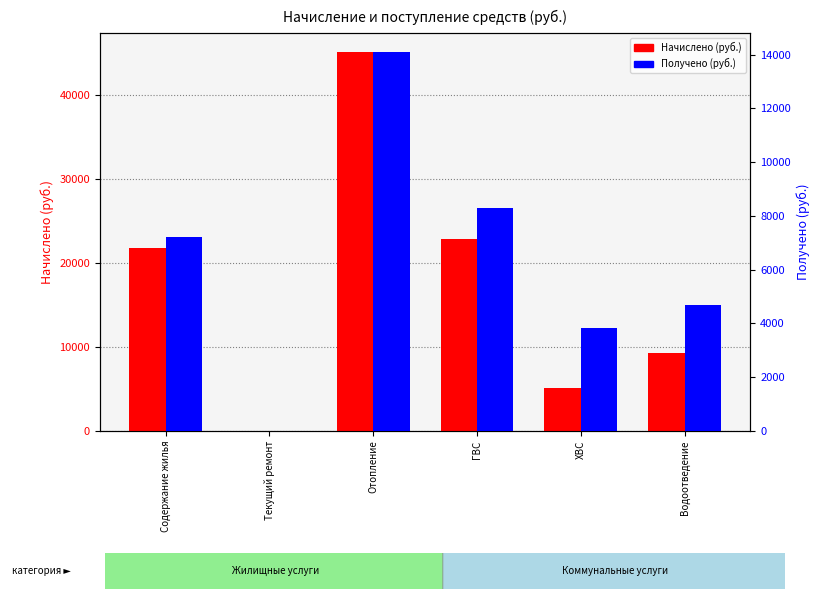

Where is Получено nearest to the value 7044?

Содержание жилья